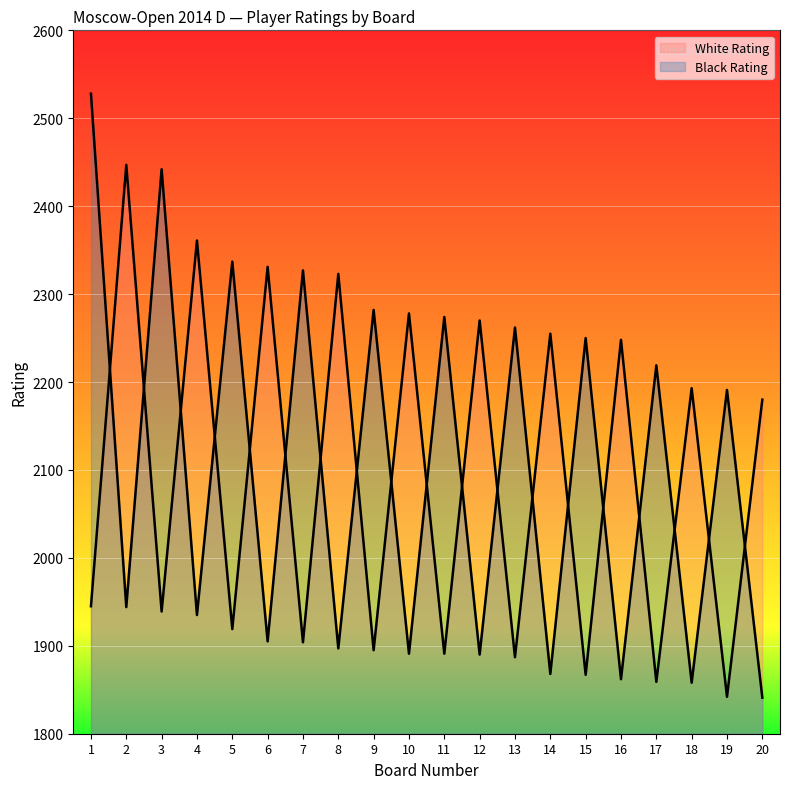

What is the sum of the White Rating values at 12 and 19?

4112